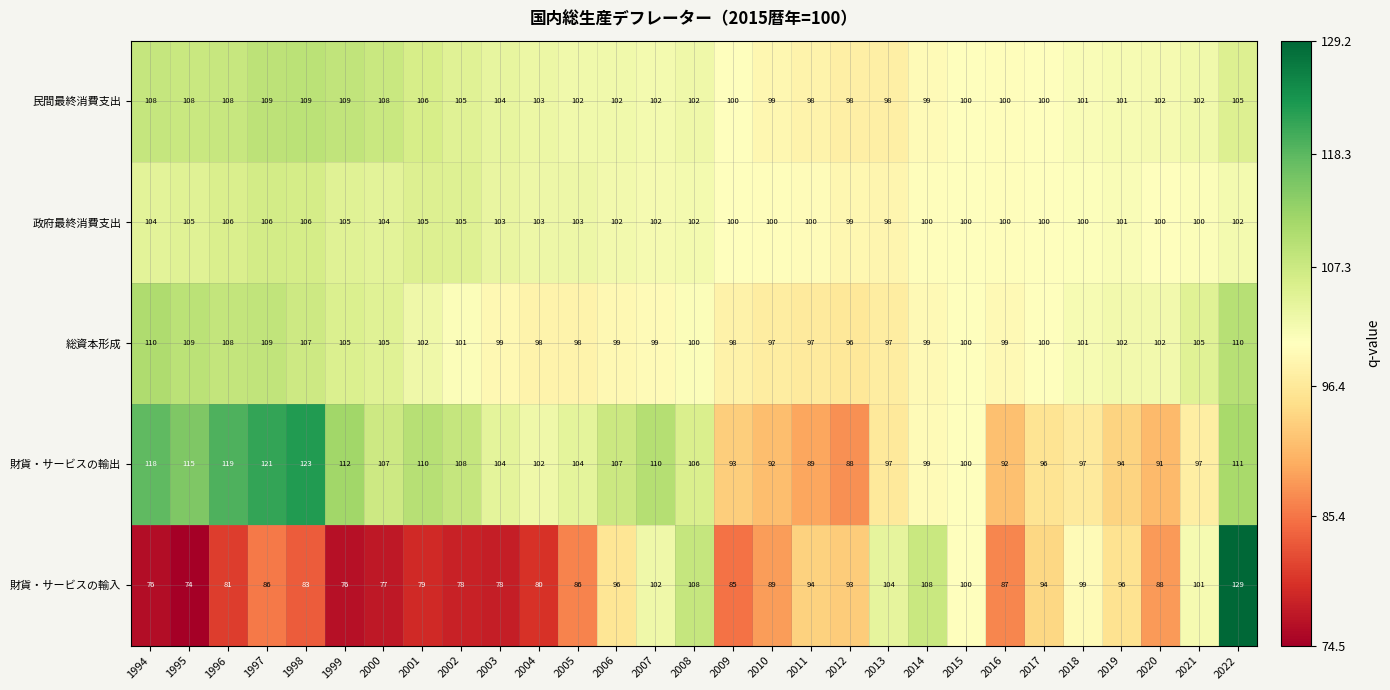

What is the difference between the maximum and second lowest values in the 財貨・サービスの輸出 series?

34